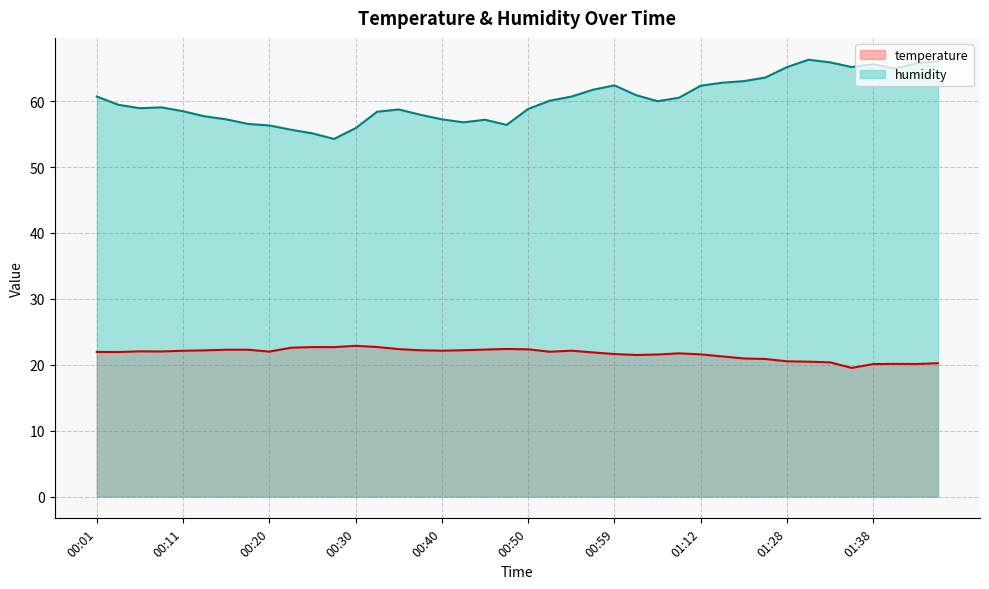

What are all the series names shown in the legend?

temperature, humidity